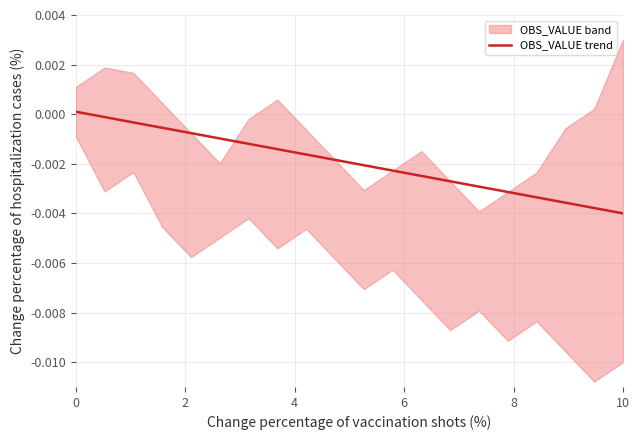

How many categories are shown in the chart?

20